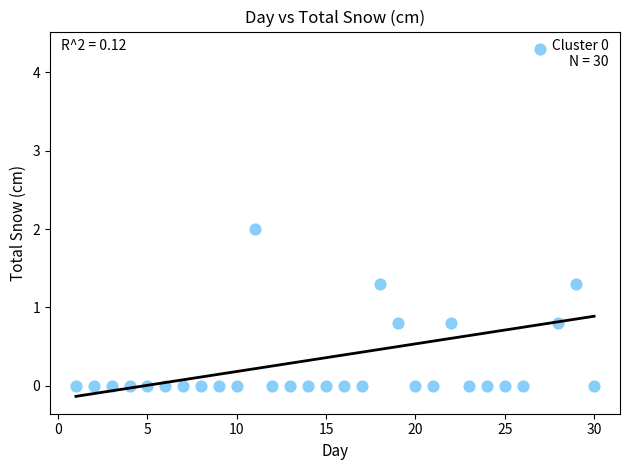

What is the range of Y values (max minus min)?

4.3